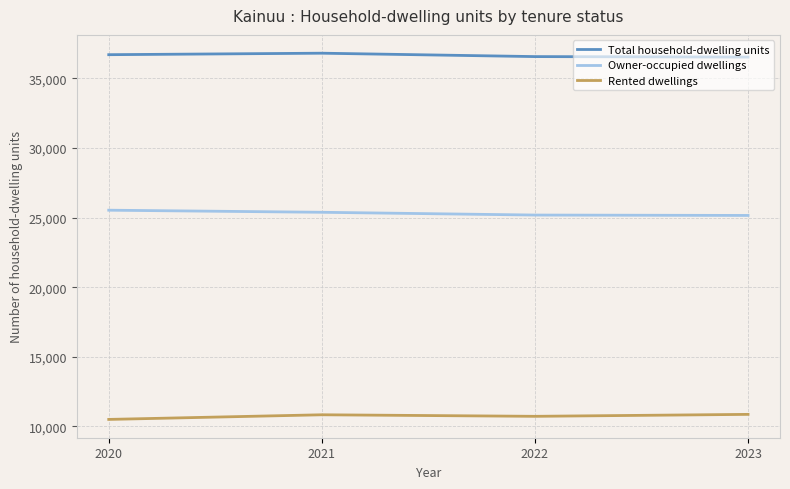

In Rented dwellings, how many points are higher than both neighbors (excluding endpoints)?

1